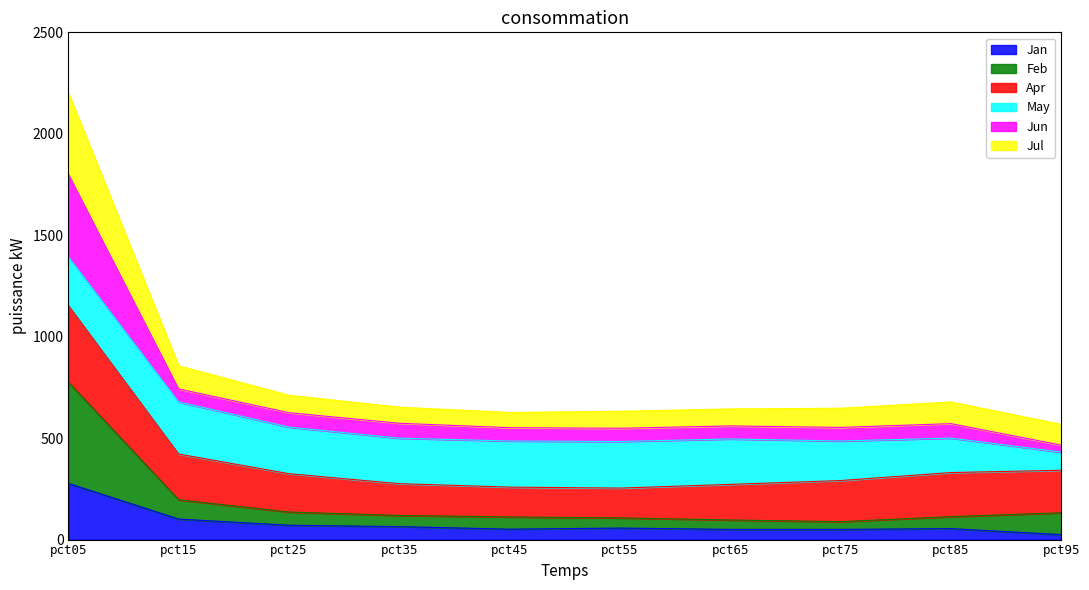

At which category is the sum across all series the highest?

pct05